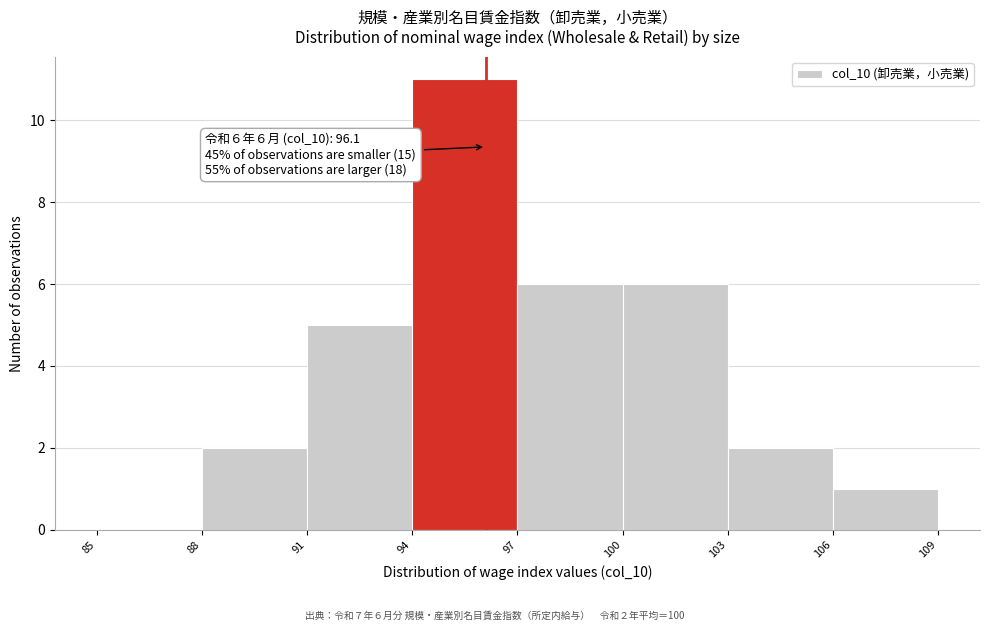

Over which range of the x-axis is the bar tallest?

94 to 97